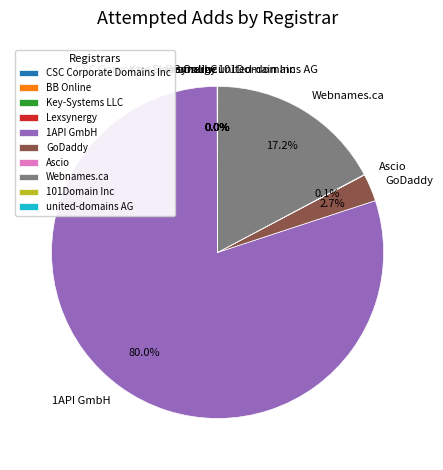

The 1API GmbH slice represents 80% of the pie. True or false?

True